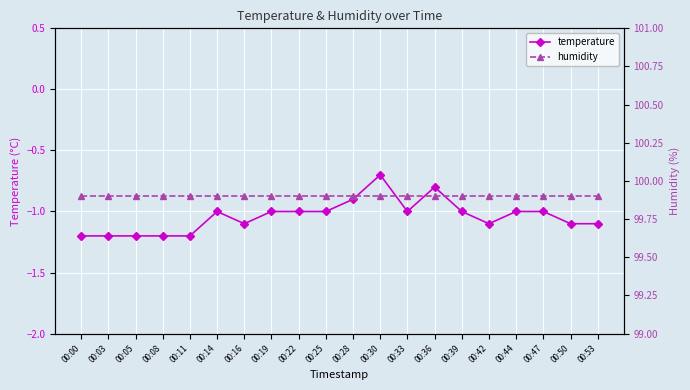

Which series has the largest total across all categories?

humidity